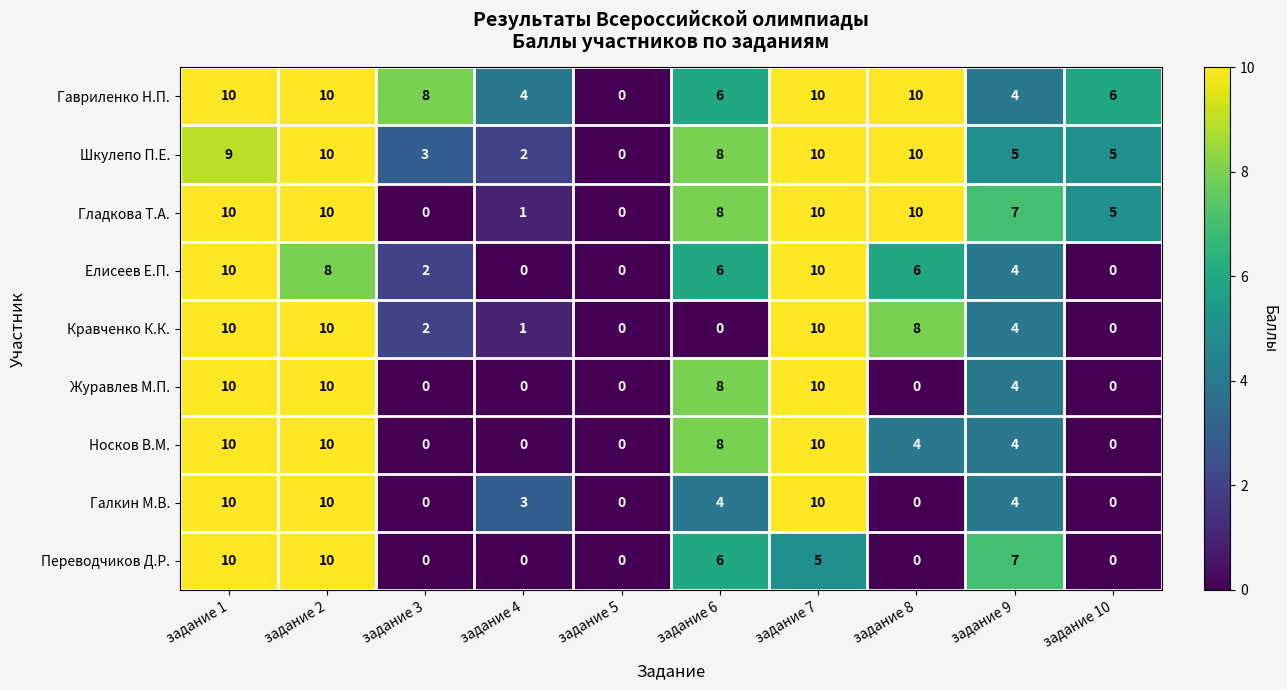

What is the difference between the highest and lowest values at задание 4?

4